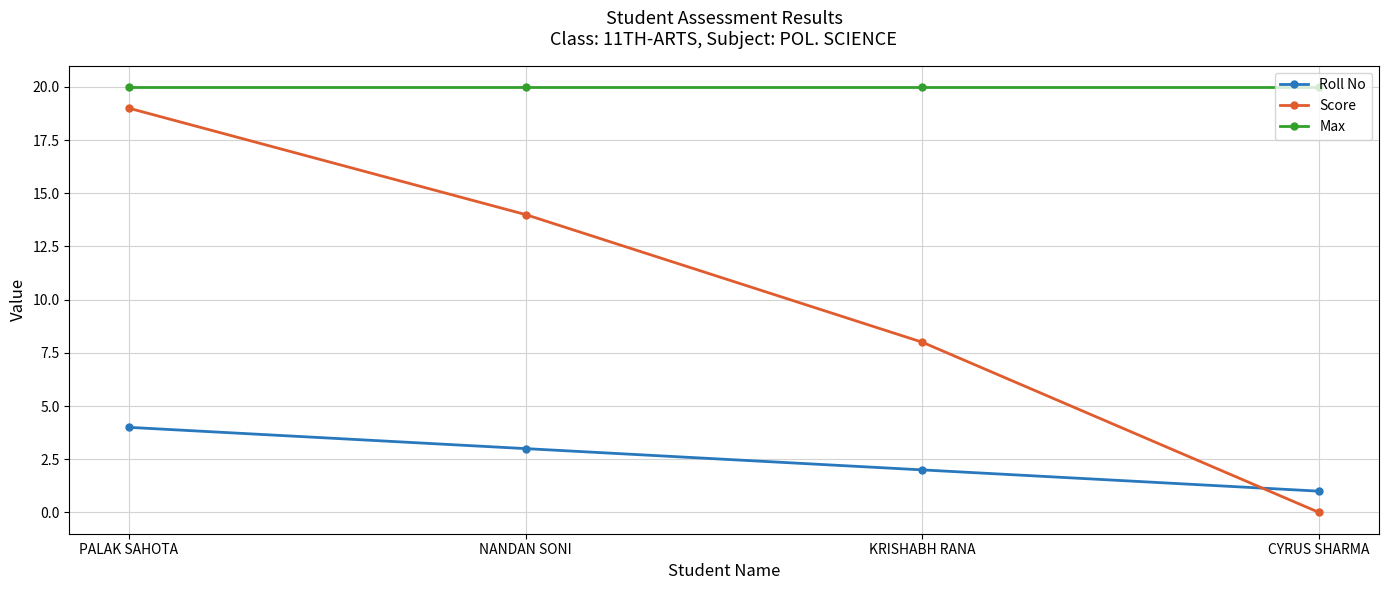

What is the sum of the Score values at KRISHABH RANA and CYRUS SHARMA?

8